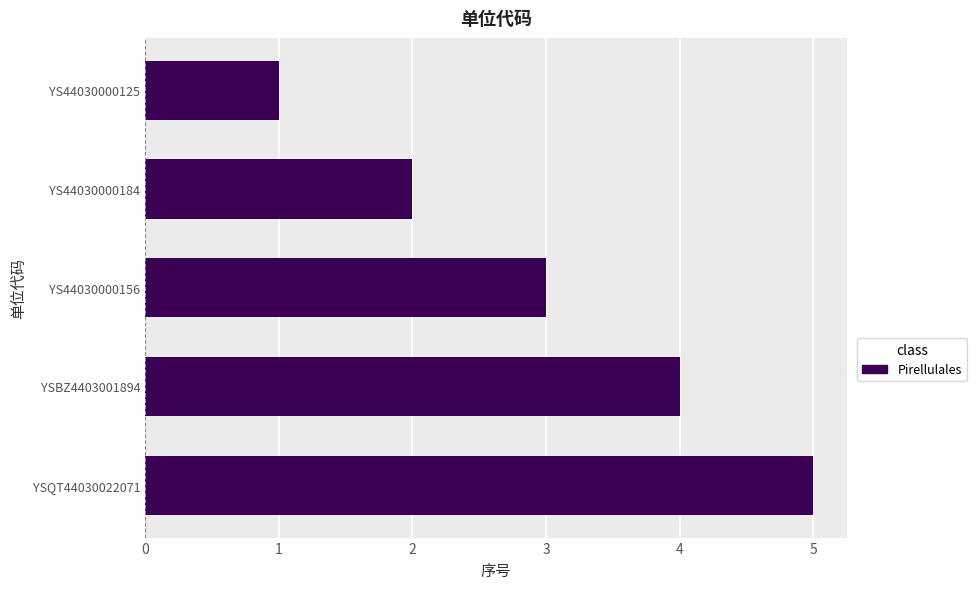

Which has a higher value, YS44030000184 or YS44030000156?

YS44030000156